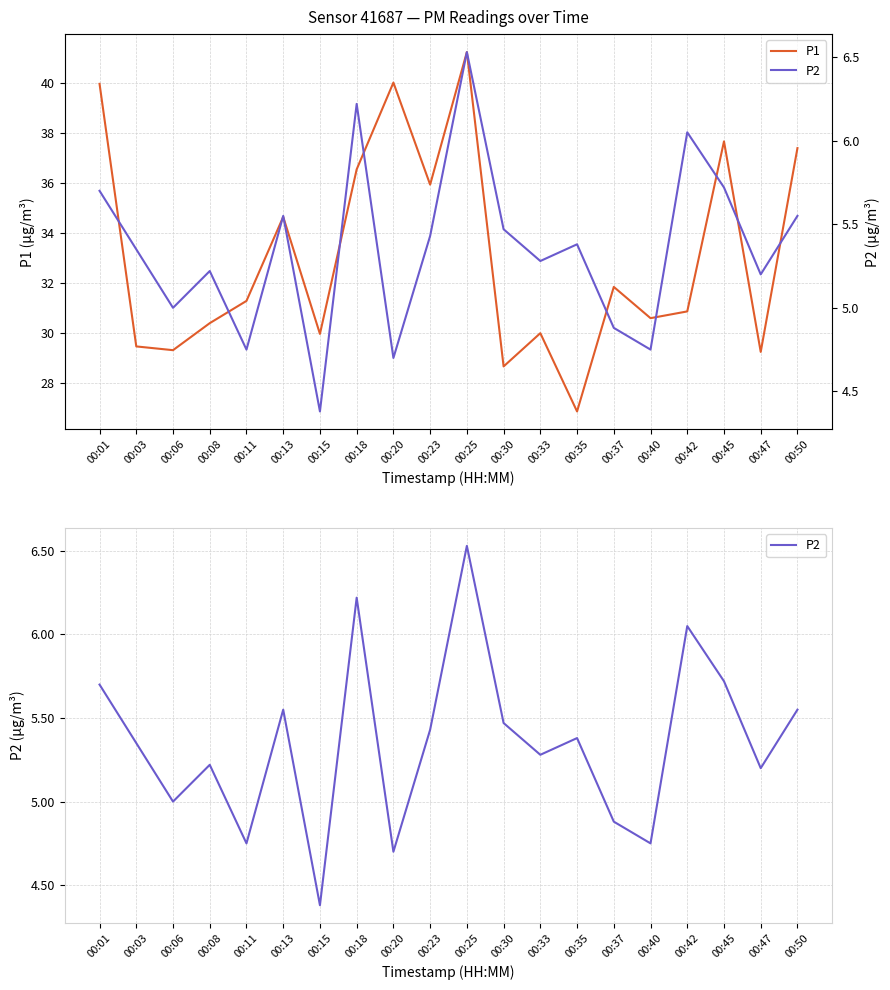

True or false: P2 has more than 0 points higher than both neighbors.

True